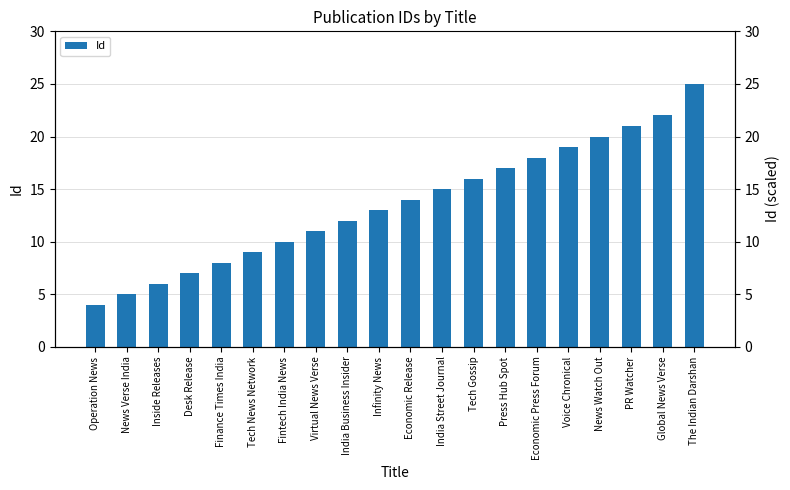

What is the difference between the Id (scaled) values at Tech News Network and News Watch Out?

11